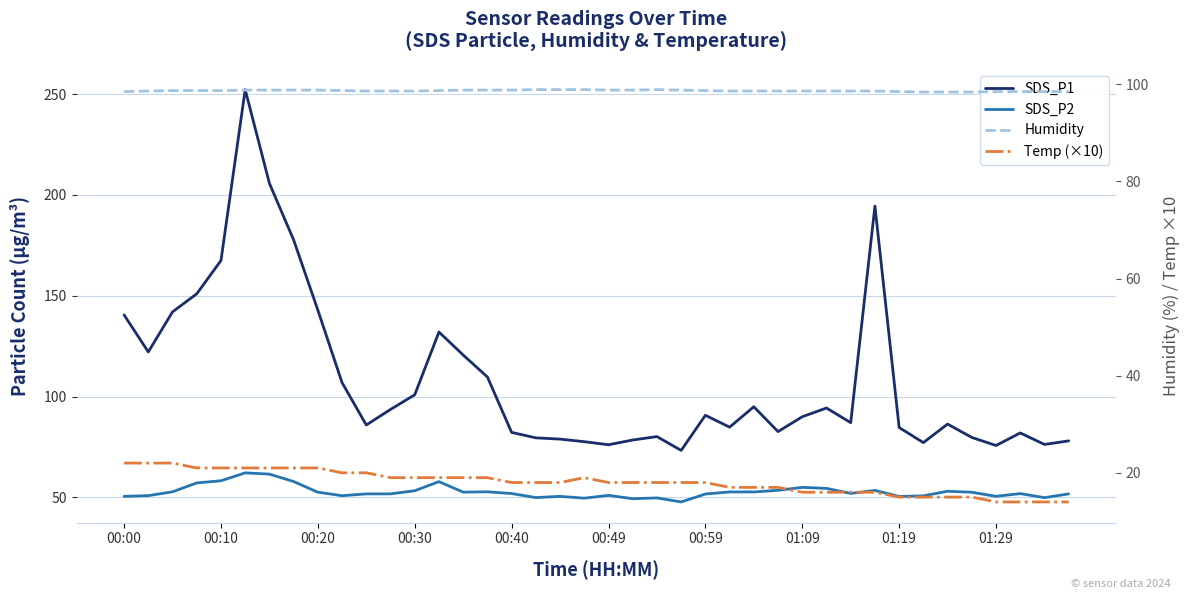

True or false: Temp (×10) and SDS_P1 intersect in this chart.

False